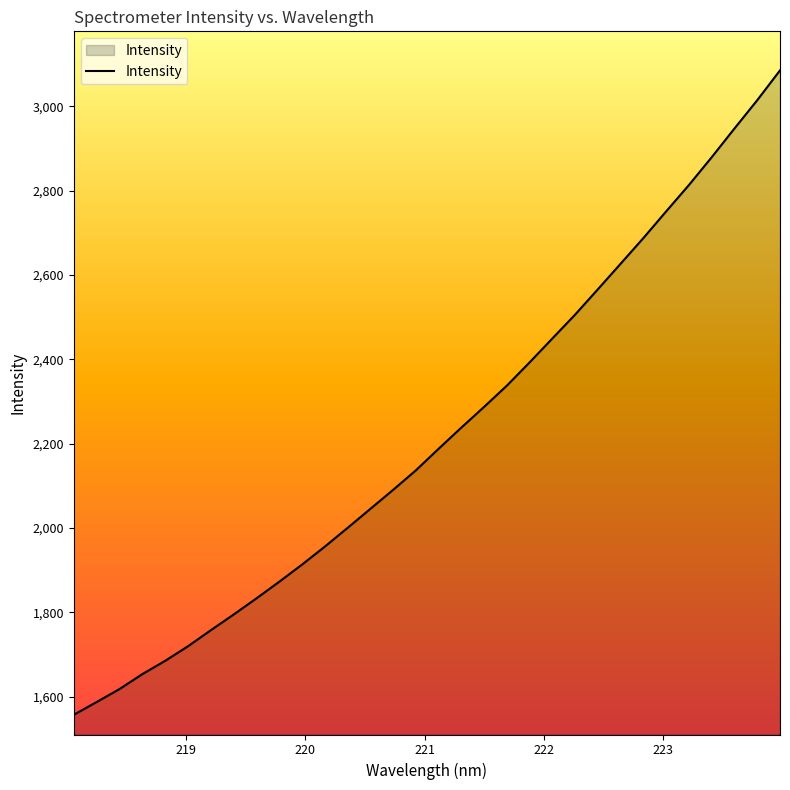

What is the maximum value shown in the chart?

3084.8